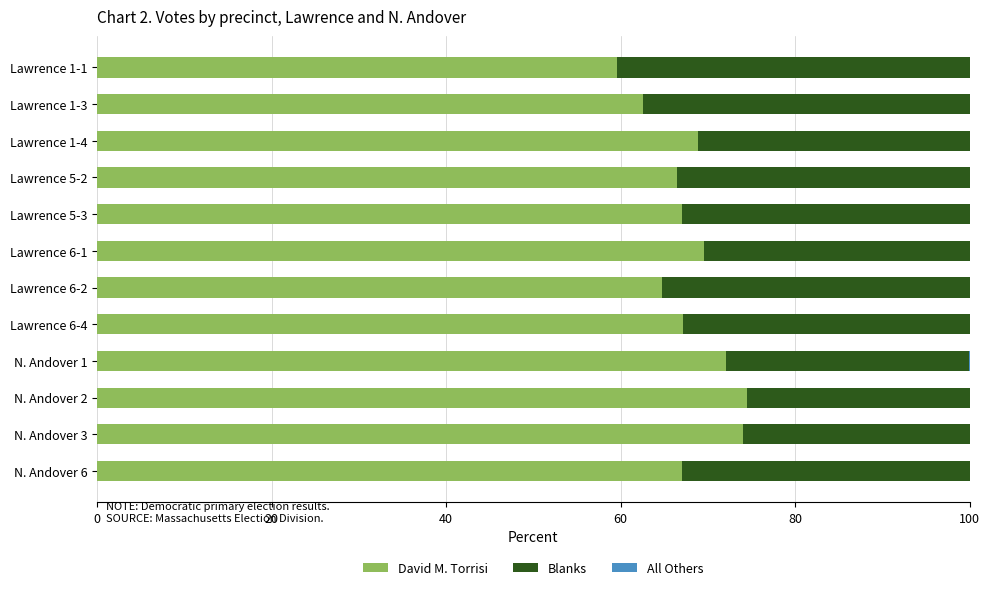

Is it true that David M. Torrisi equals 66.4 at Lawrence 5-2?

True